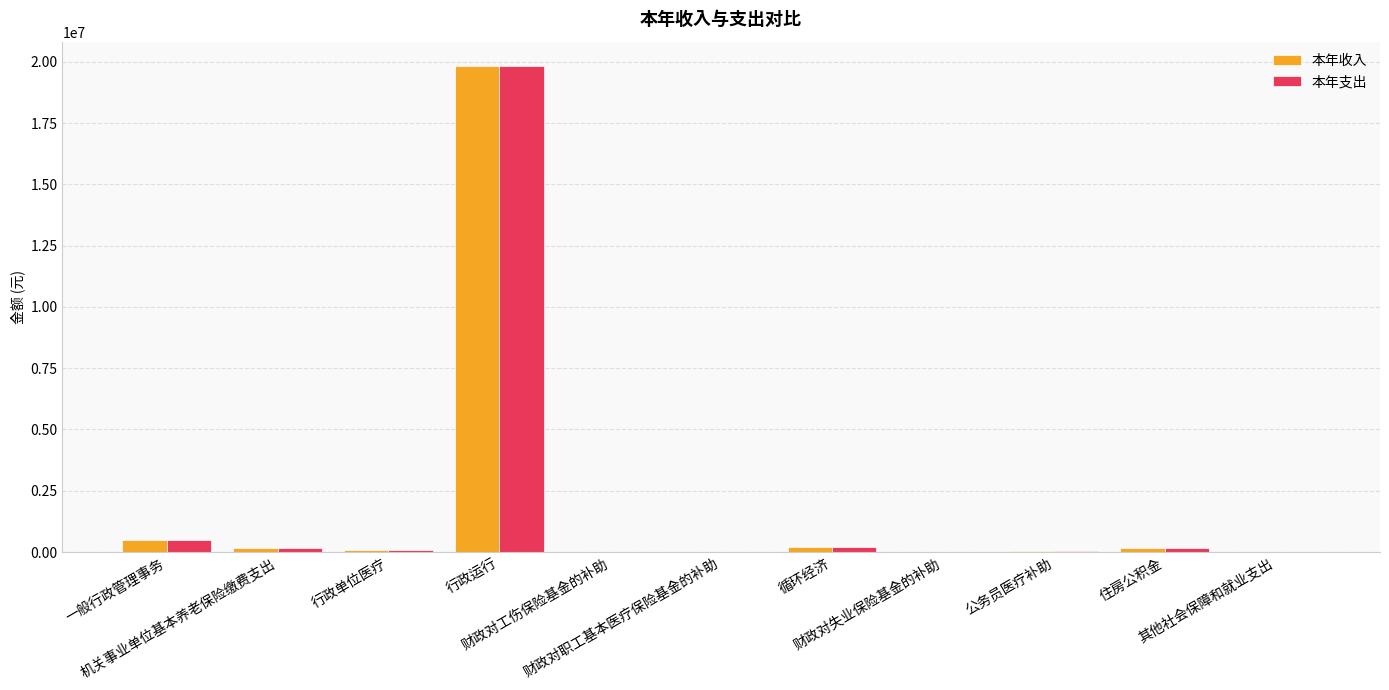

What are all the series names shown in the legend?

本年收入, 本年支出